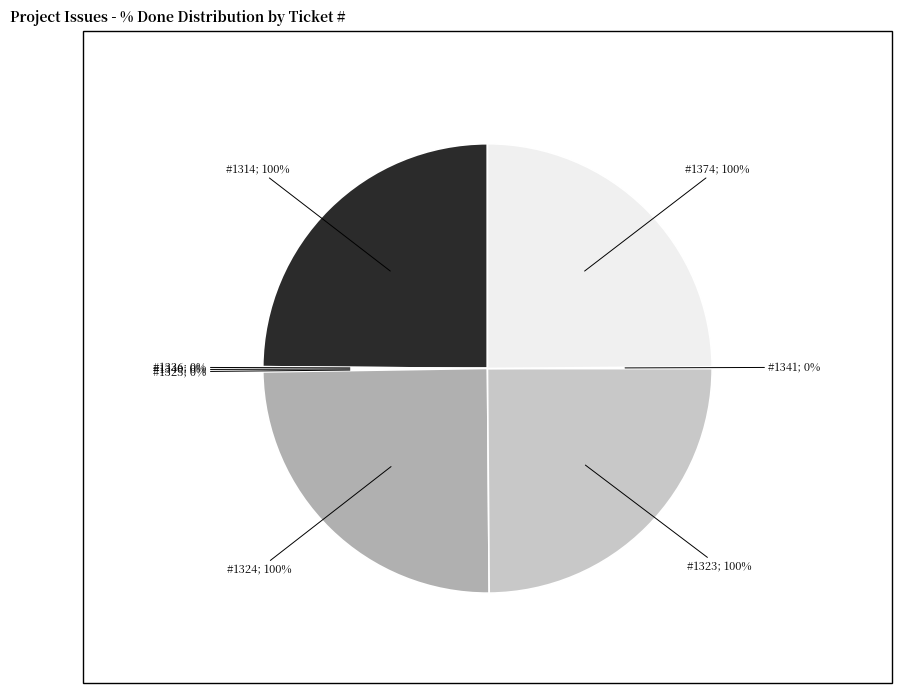

What percentage do 1340 and 1324 together represent?

25.0%